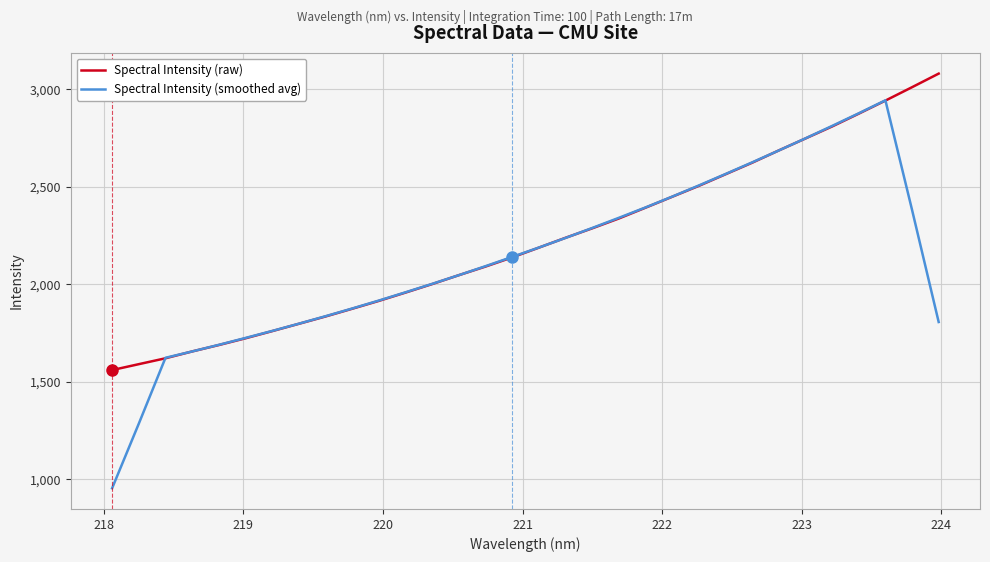

What is the minimum value for Spectral Intensity (raw)?

1560.1